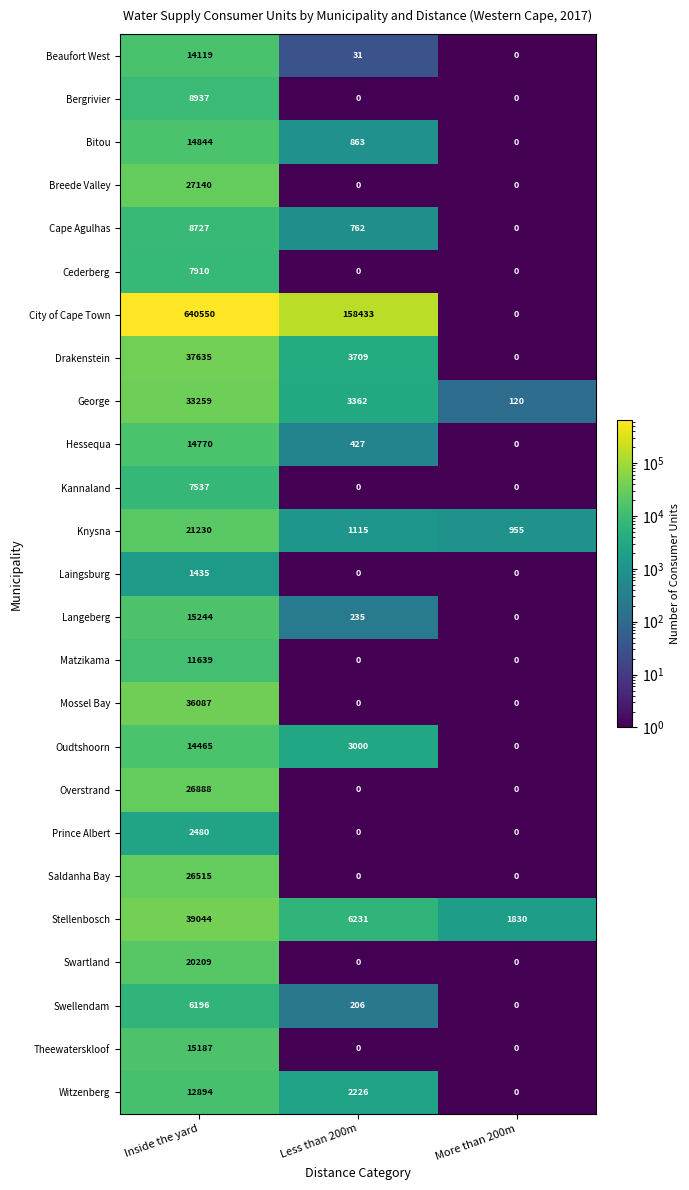

List the series in order of their peak value, highest first.

City of Cape Town, Stellenbosch, Drakenstein, Mossel Bay, George, Breede Valley, Overstrand, Saldanha Bay, Knysna, Swartland, Langeberg, Theewaterskloof, Bitou, Hessequa, Oudtshoorn, Beaufort West, Witzenberg, Matzikama, Bergrivier, Cape Agulhas, Cederberg, Kannaland, Swellendam, Prince Albert, Laingsburg